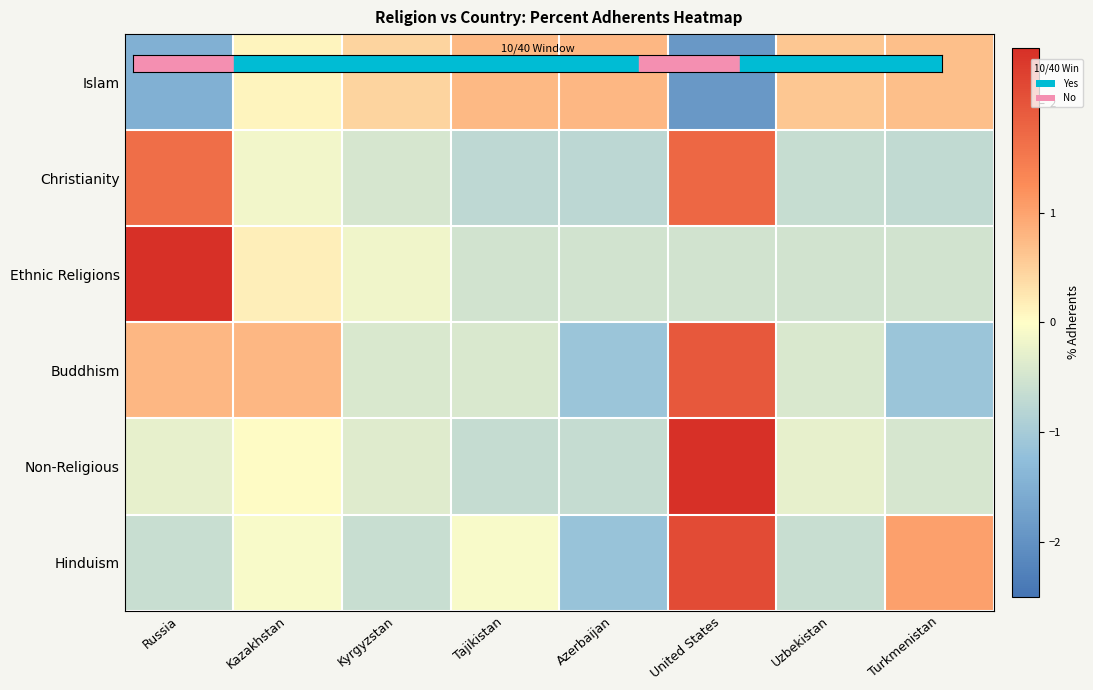

The value of Non-Religious at Kazakhstan is 0.0. True or false?

True